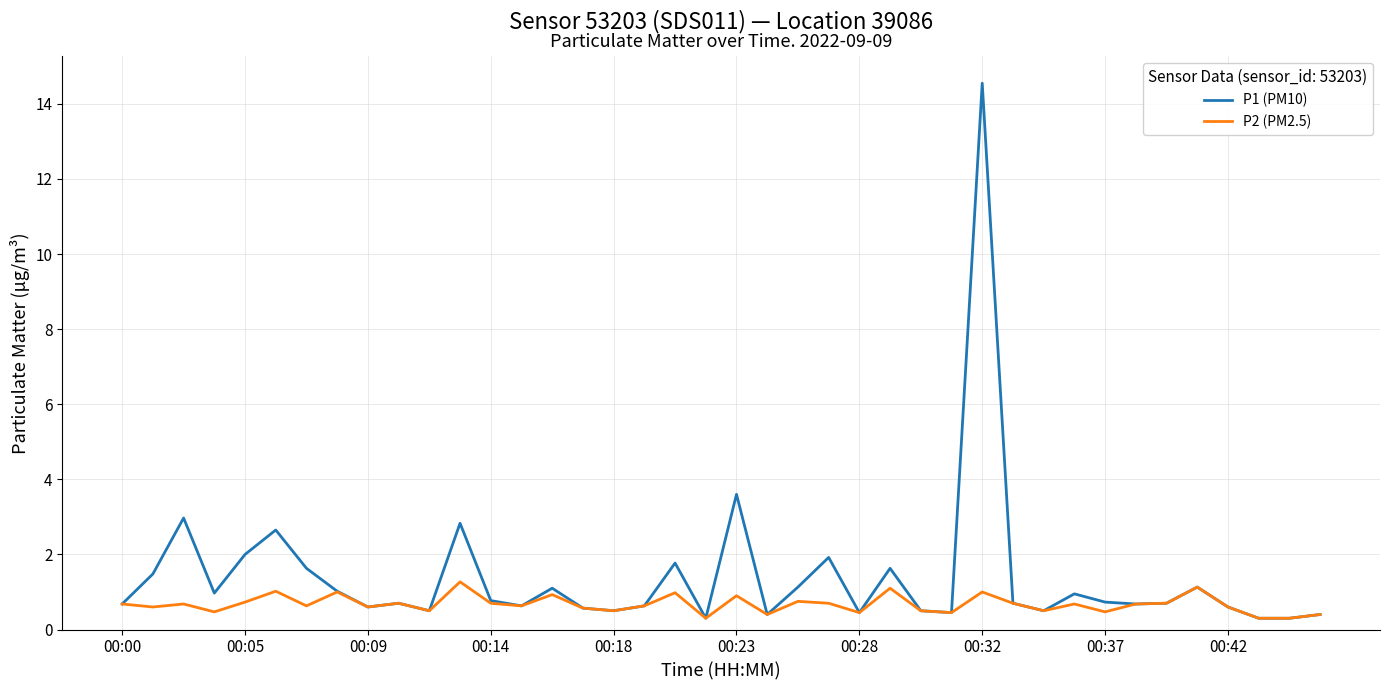

Which series has the largest total across all categories?

P1 (PM10)